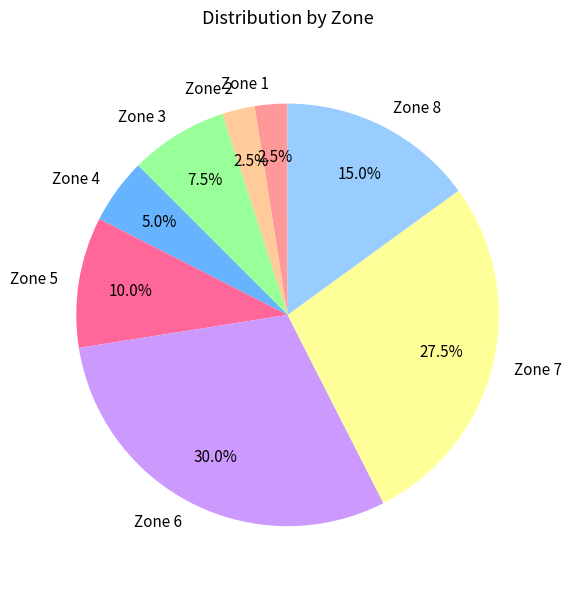

How many segments does this pie chart have?

8